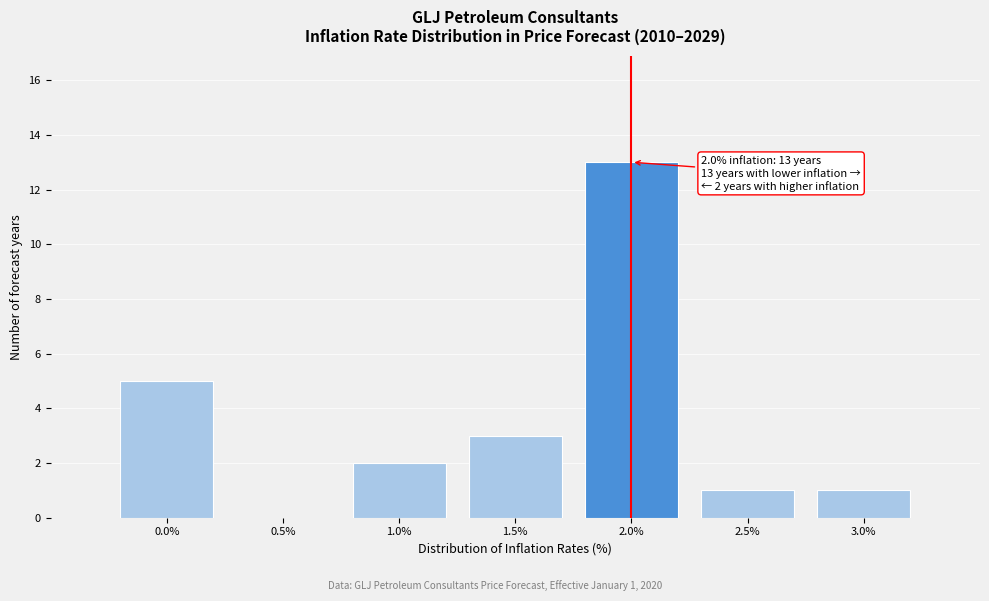

Over which range of the x-axis is the bar tallest?

1.75 to 2.25